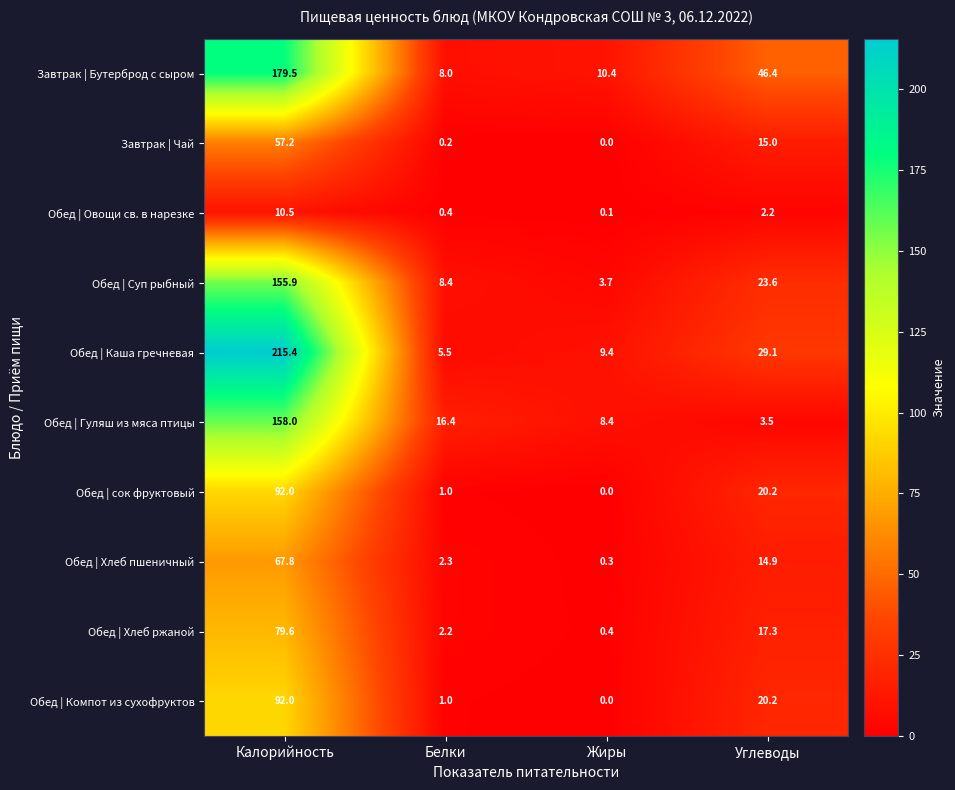

What is the total value across all series at Калорийность?

1107.9